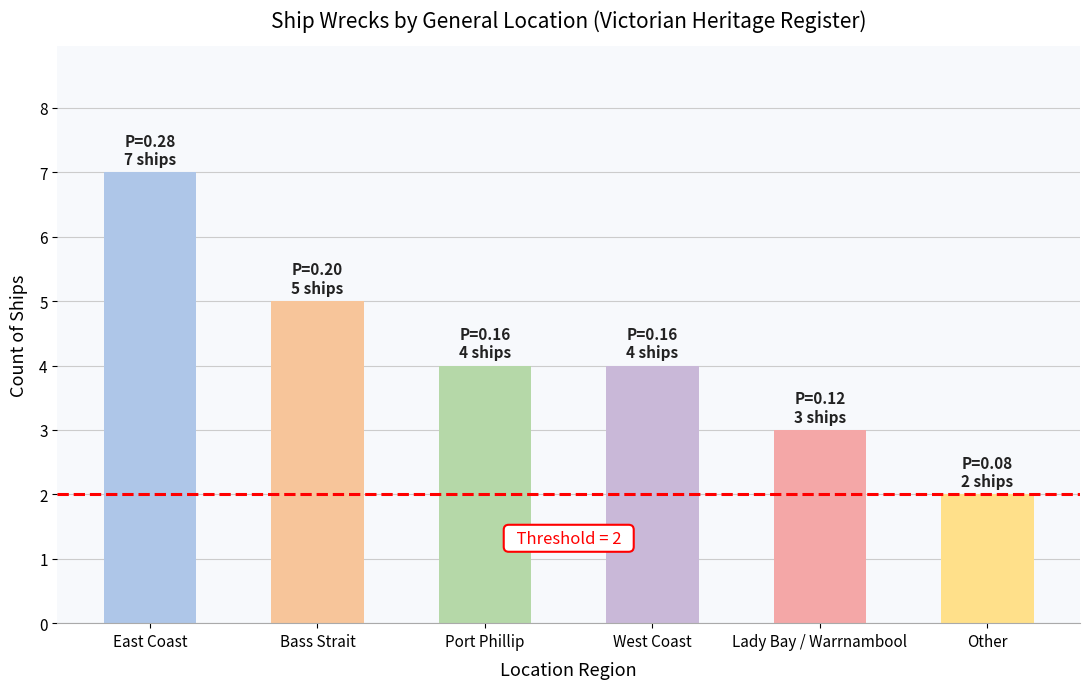

Read the value at Other.

2